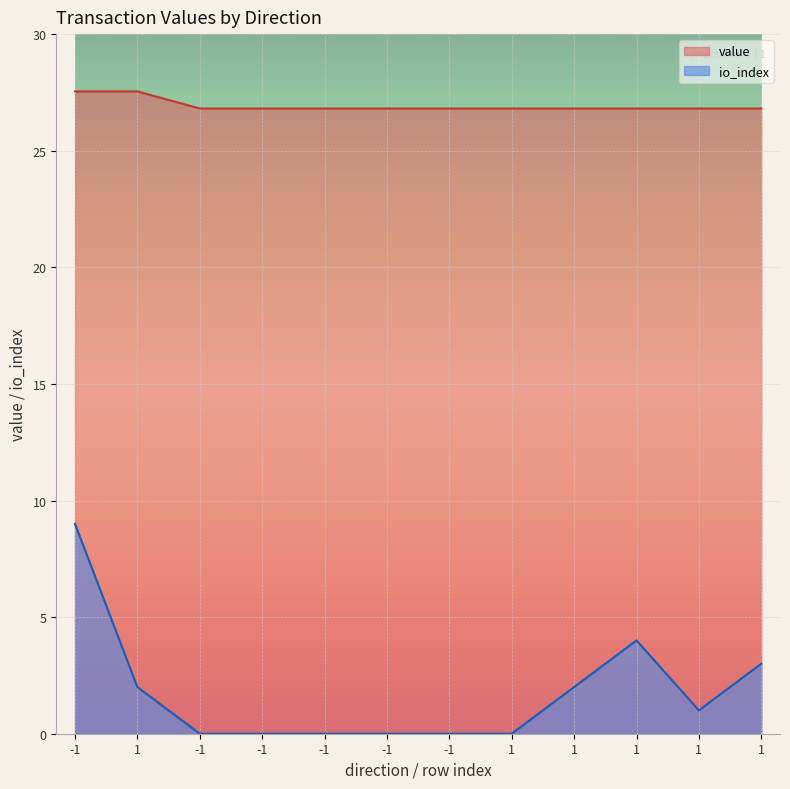

The value of io_index at 1 is 0.0. True or false?

True